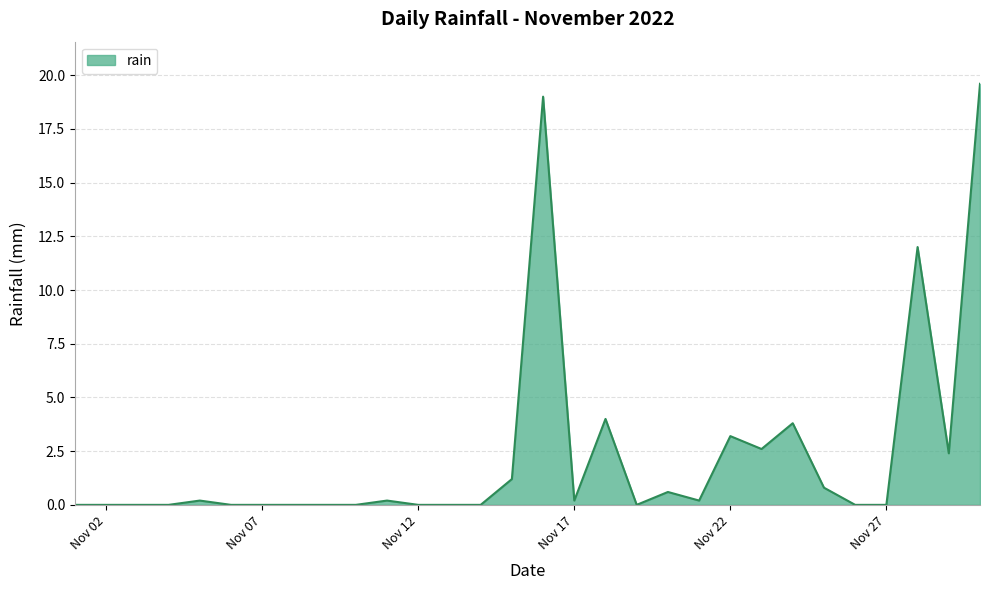

What is the maximum value shown in the chart?

19.6